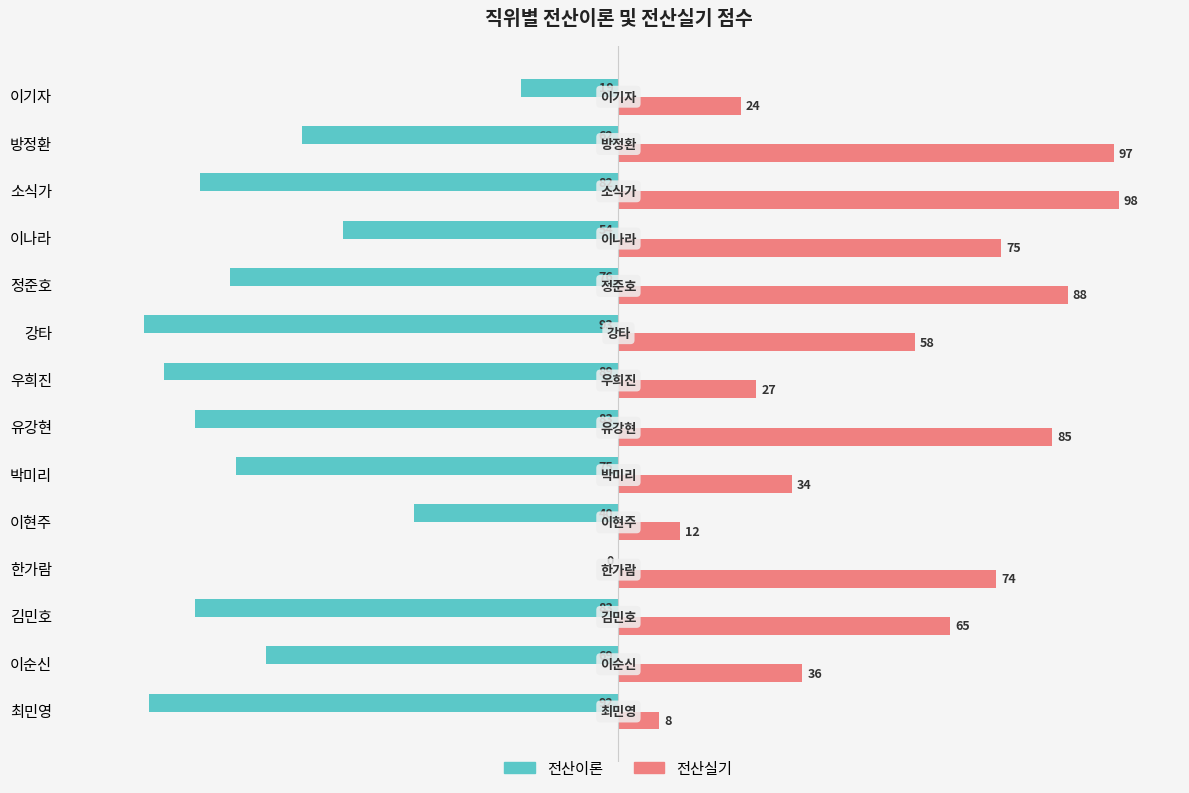

The value of 전산실기 at 유강현 is 85. True or false?

True